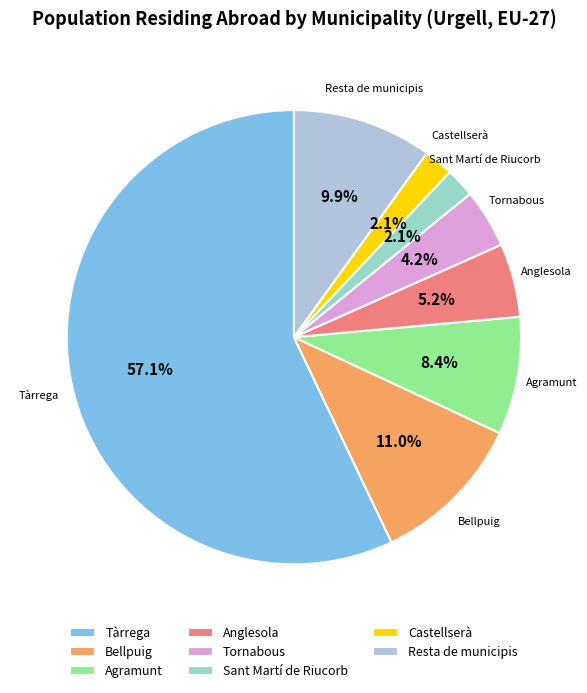

Between Tàrrega and Anglesola, which is larger?

Tàrrega